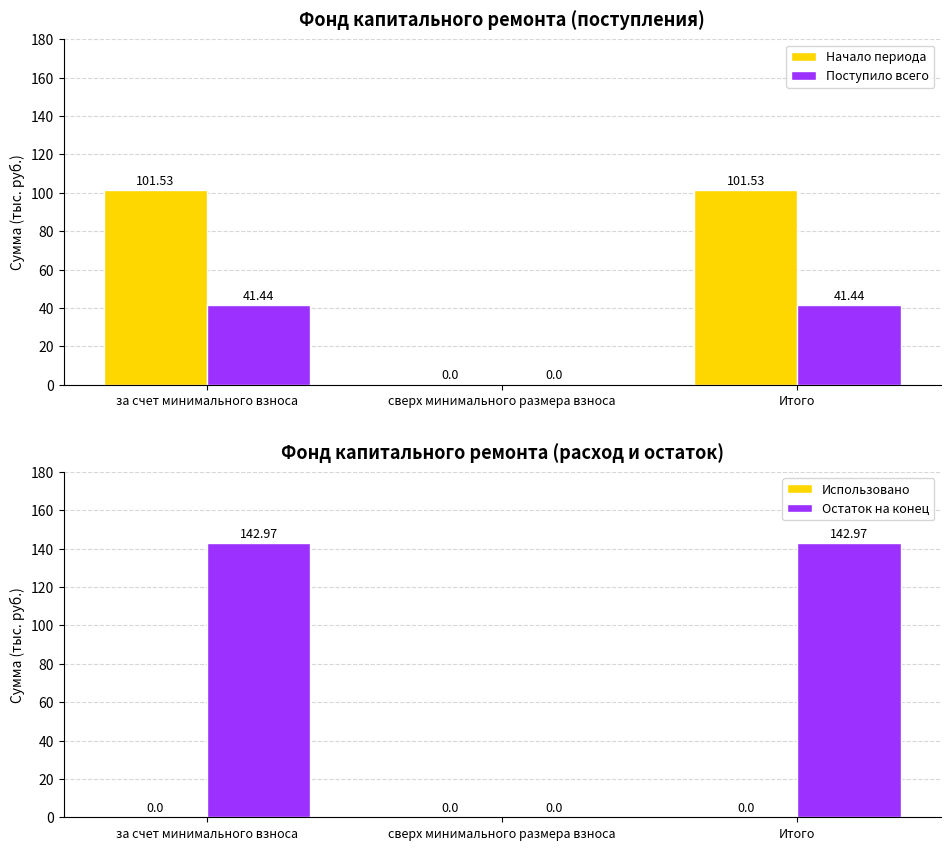

Which series has the largest total across all categories?

Остаток на конец